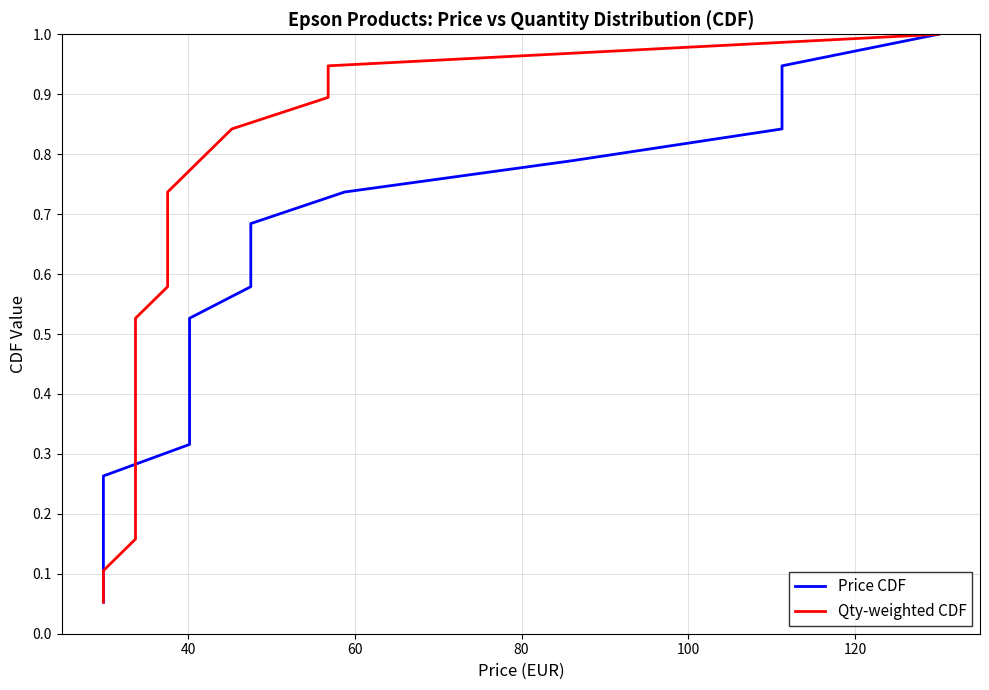

Is this an area chart (filled region under the line)?

No